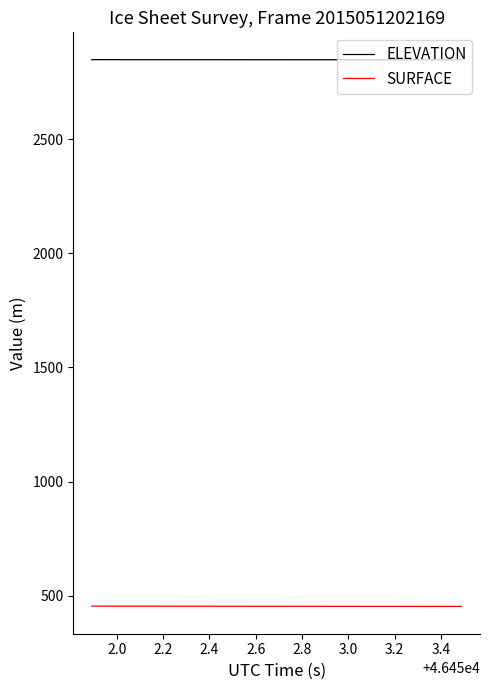

True or false: SURFACE and ELEVATION intersect in this chart.

False